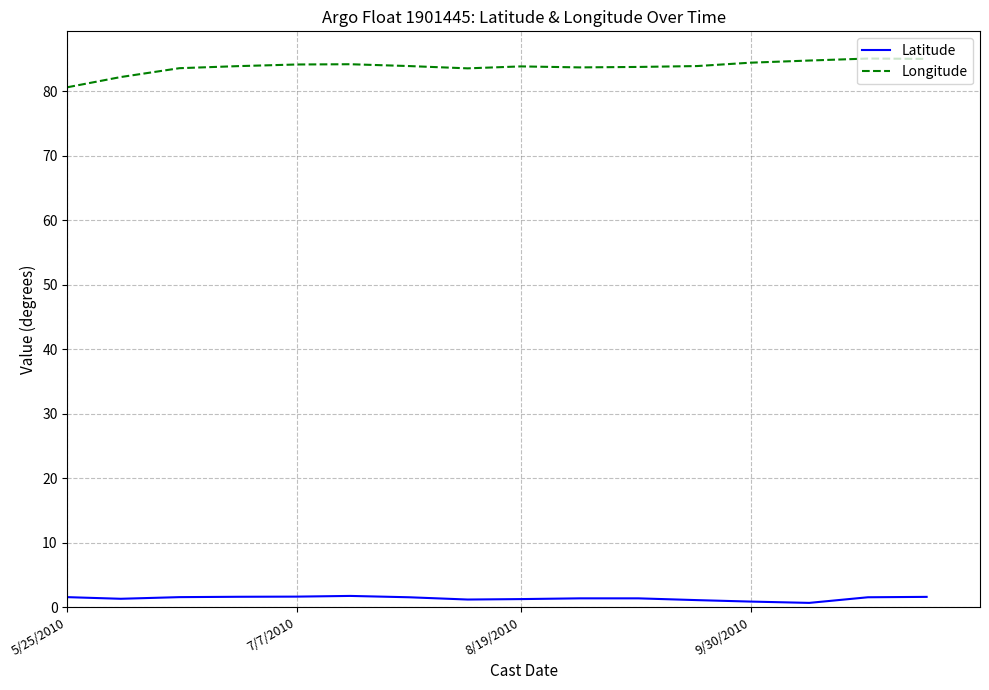

What is the highest value of the Longitude series?

85.1